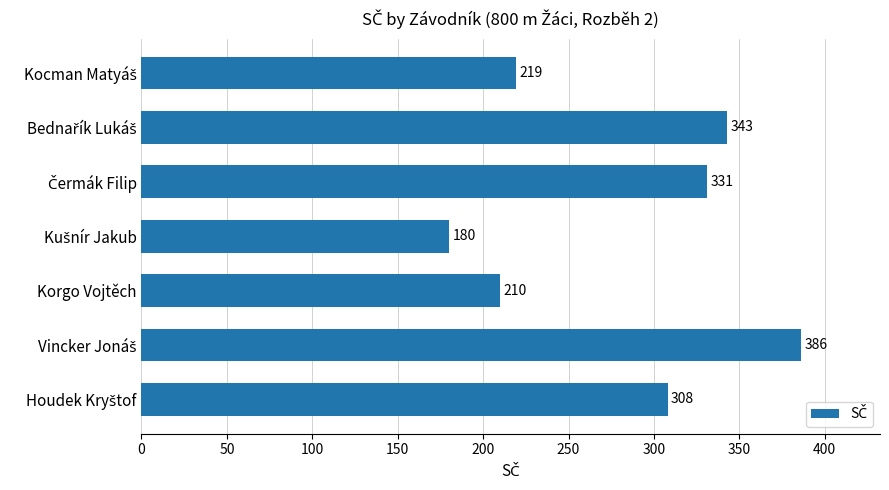

What is the minimum value shown in the chart?

180